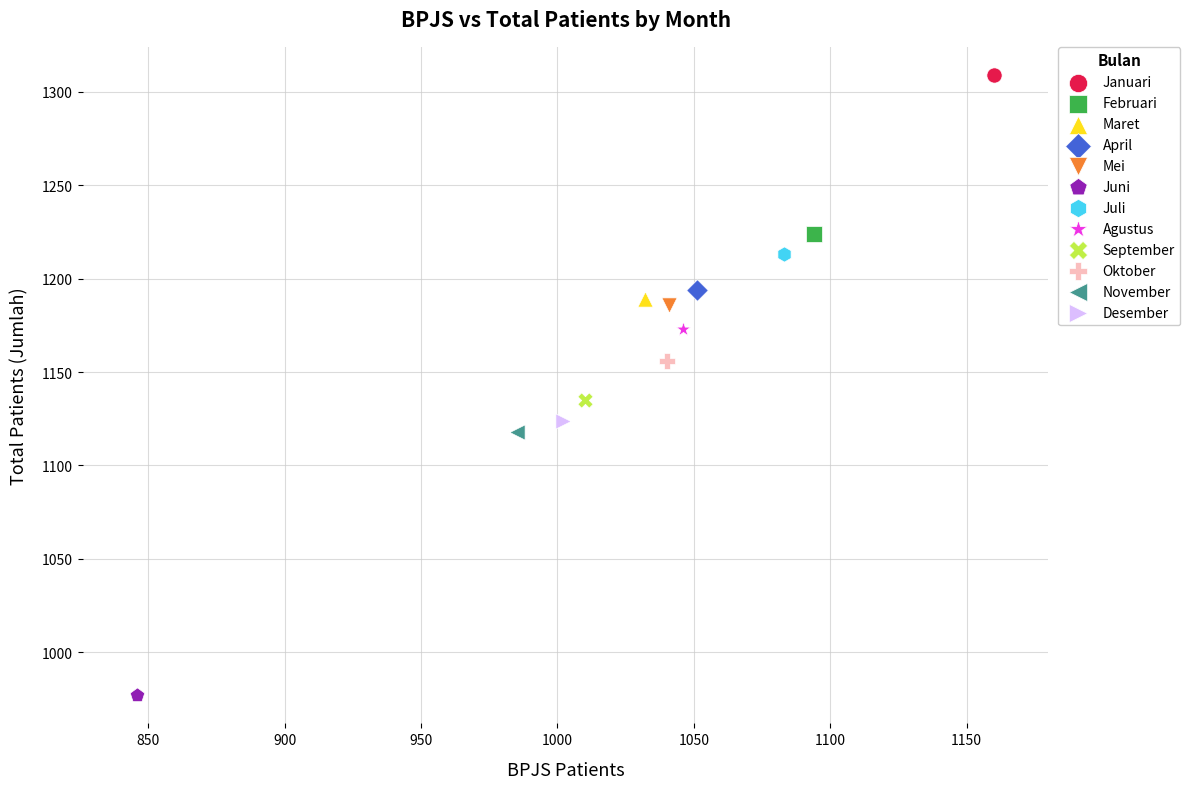

What are all the series names shown in the legend?

Januari, Februari, Maret, April, Mei, Juni, Juli, Agustus, September, Oktober, November, Desember